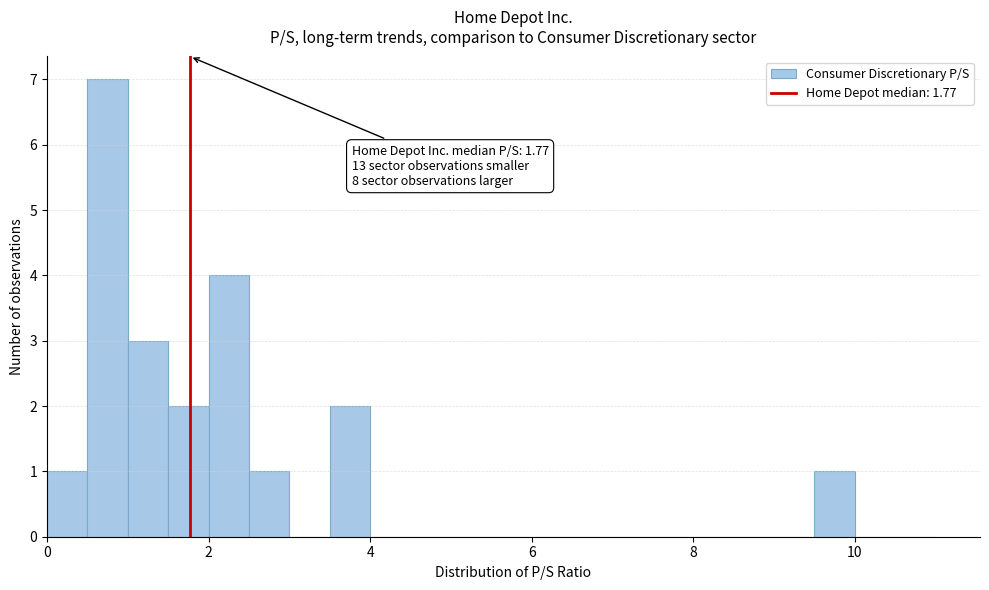

Read against the x-axis, roughly where is the centre of the tallest bar?

0.8